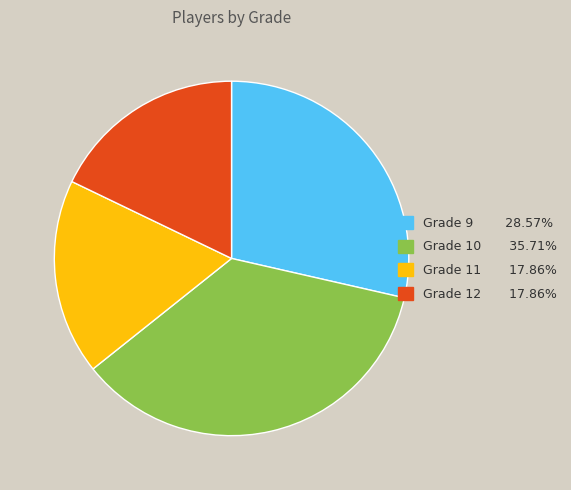

Does Grade 12 account for over 50% of the chart?

No